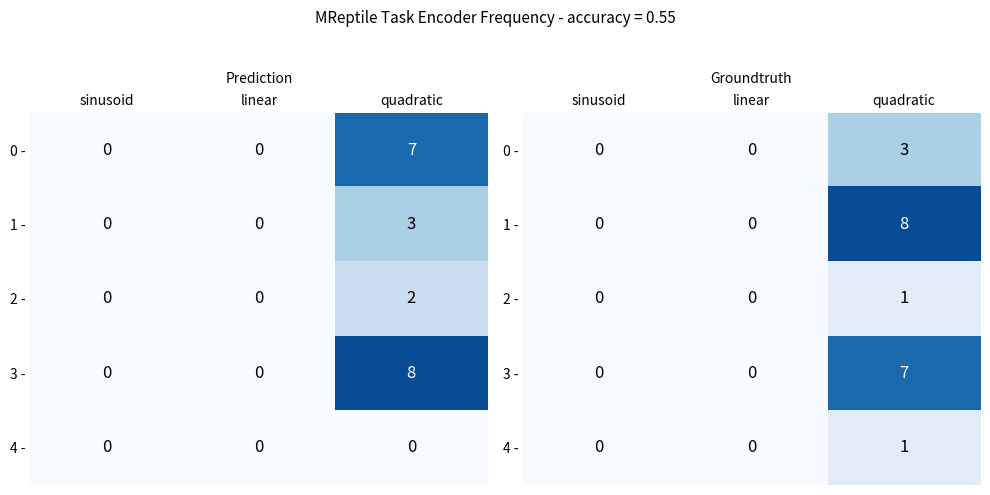

Is it true that 3 - equals -4 at sinusoid?

False